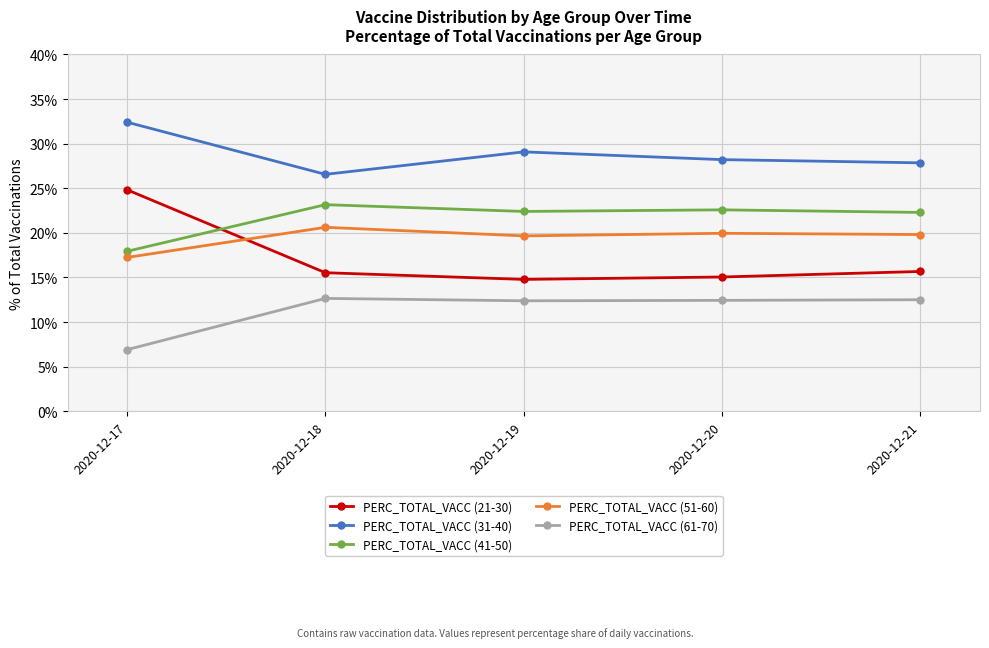

True or false: PERC_TOTAL_VACC (31-40) and PERC_TOTAL_VACC (61-70) intersect in this chart.

False